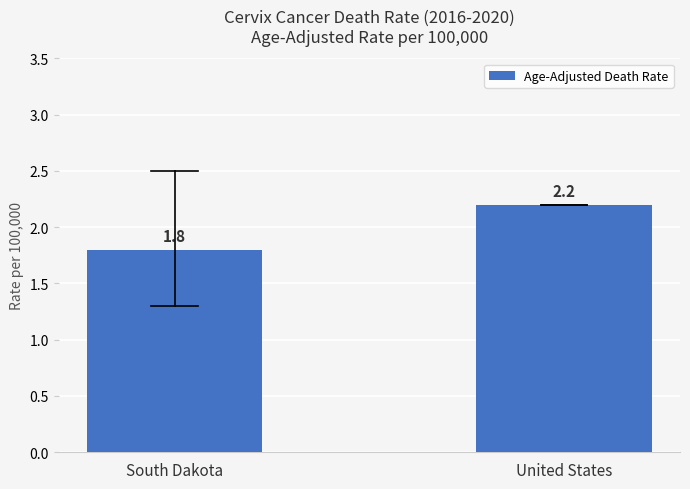

What is the average value?

2.0